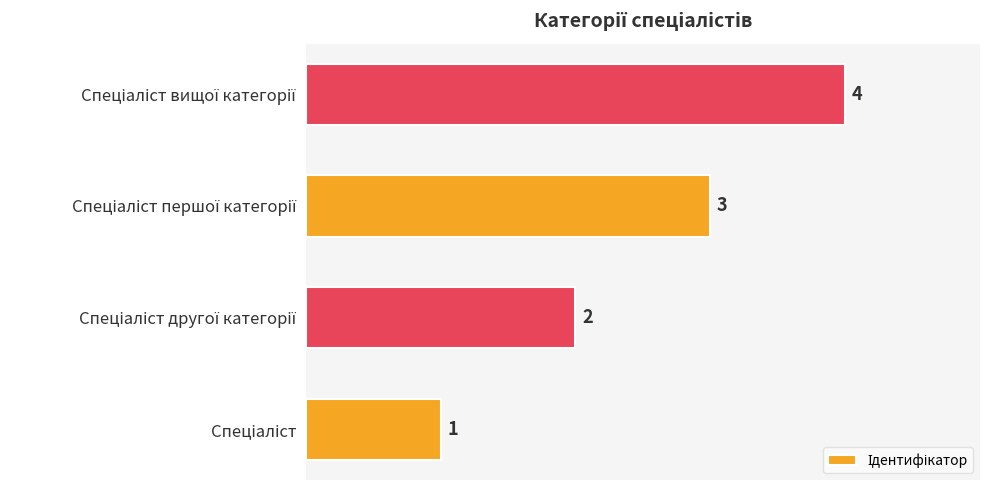

How many bars are there in total?

4